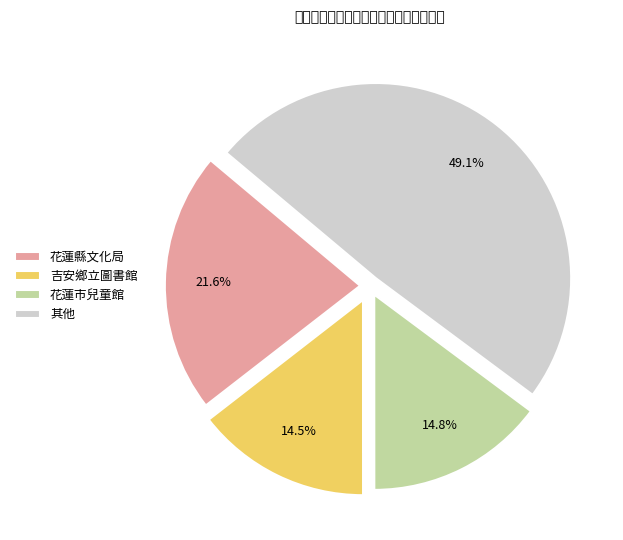

Is there a majority slice in this chart?

No